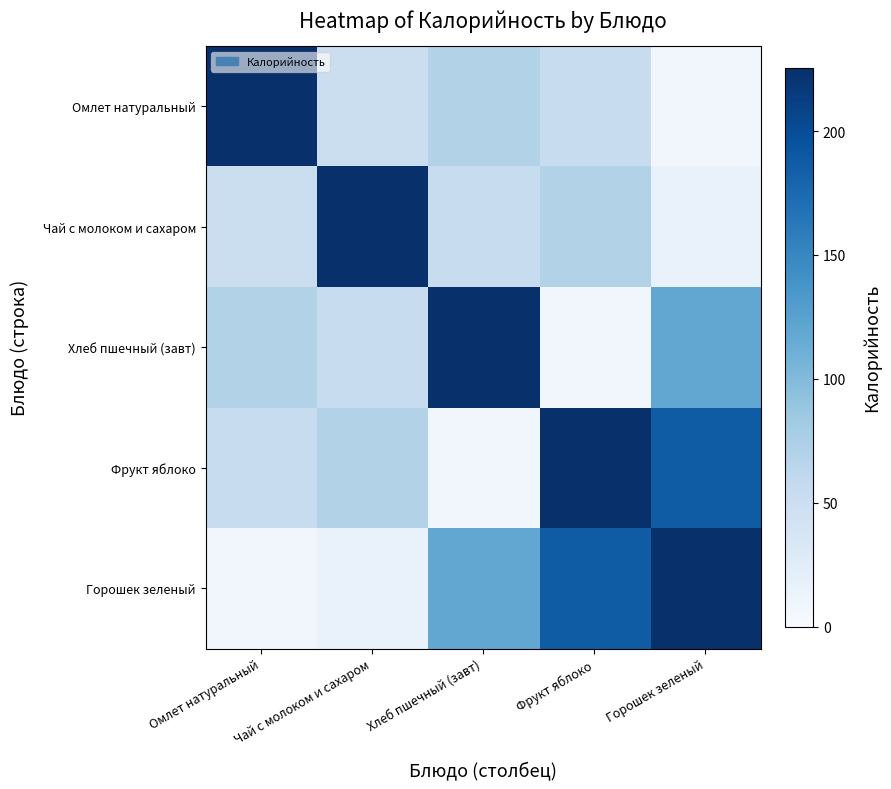

At how many categories does at least one series exceed 85?

5